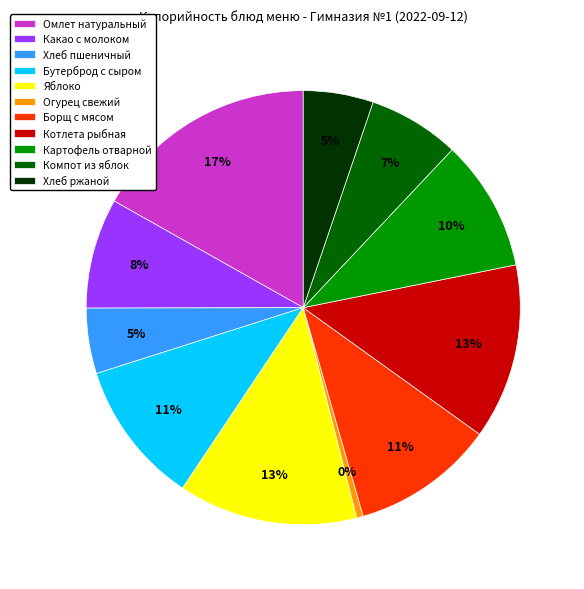

Does Котлета рыбная represent more than half of the total?

No